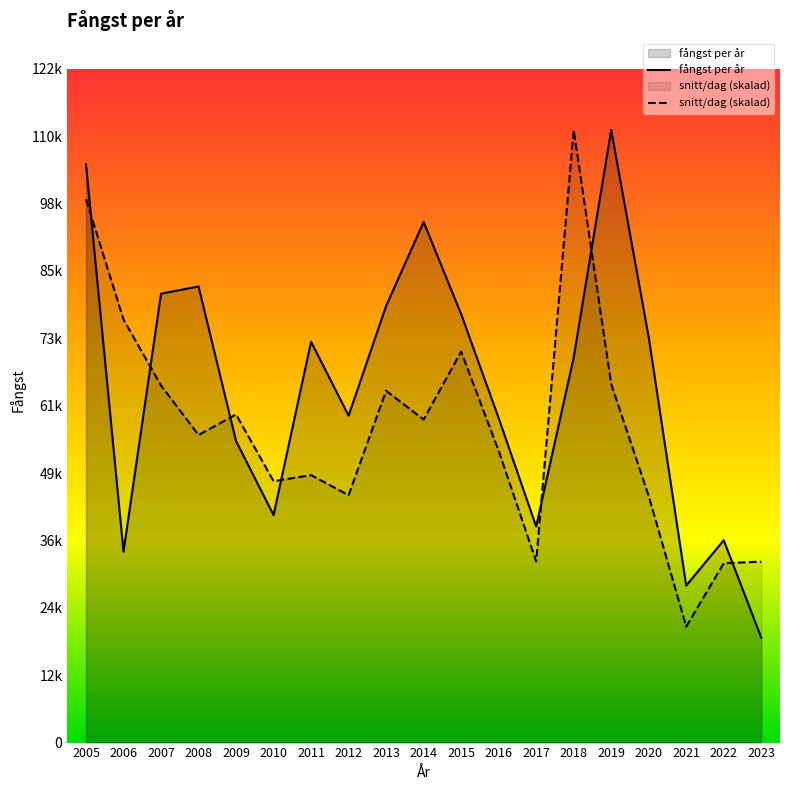

Which series ends up on top after the final intersection of snitt/dag and fångst per år?

snitt/dag